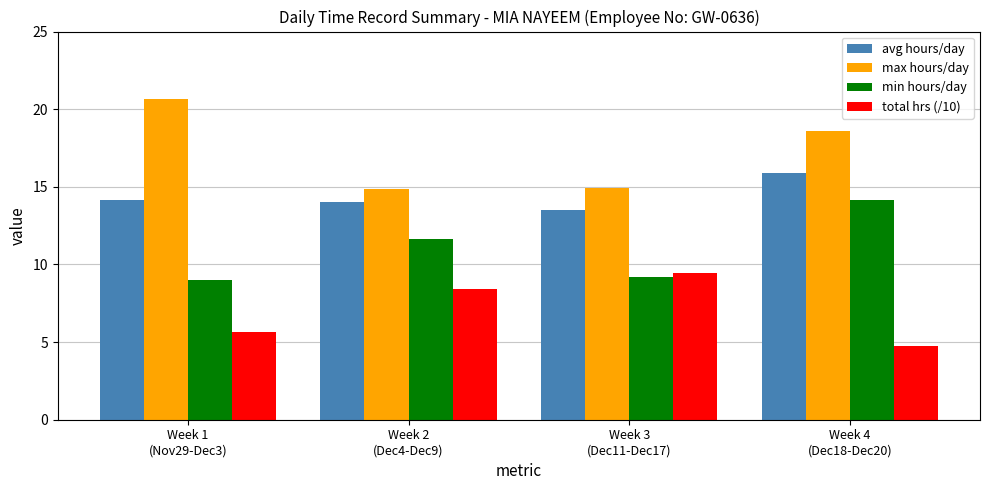

What are all the series names shown in the legend?

avg hours/day, max hours/day, min hours/day, total hrs (/10)